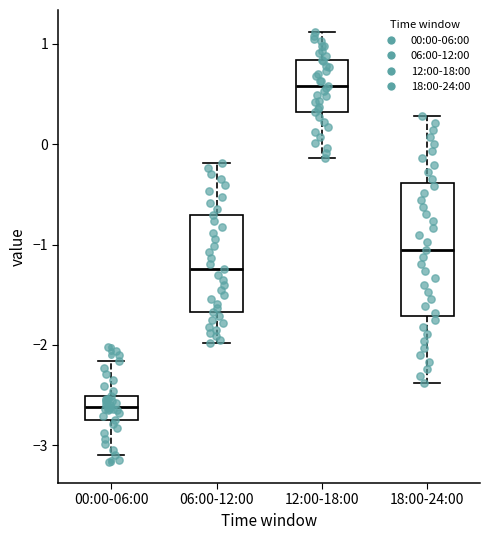

Which box's median line is the lowest?

00:00-06:00